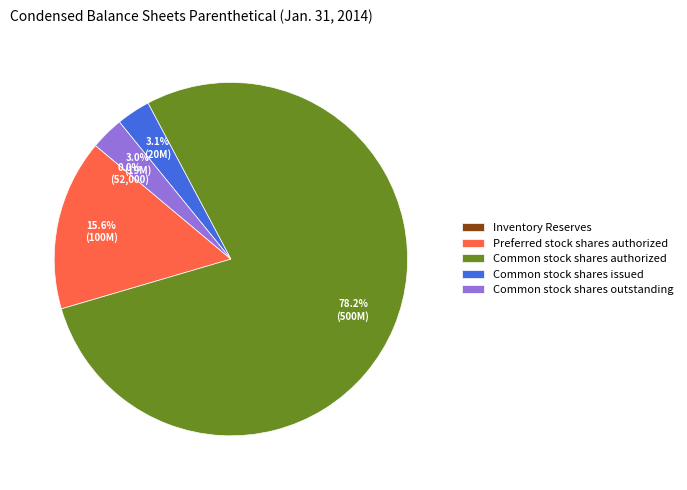

Which slice is the largest?

Common stock shares authorized